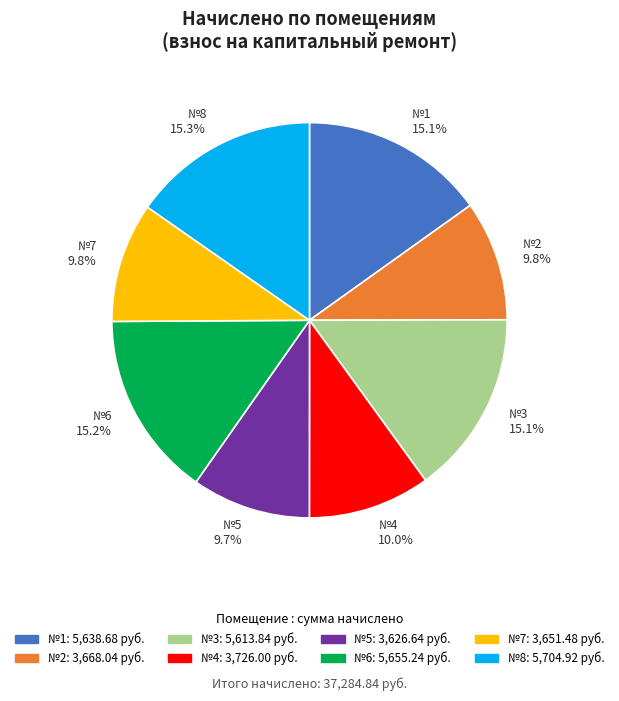

What portion of the pie excludes №6 15.2%?

84.8%